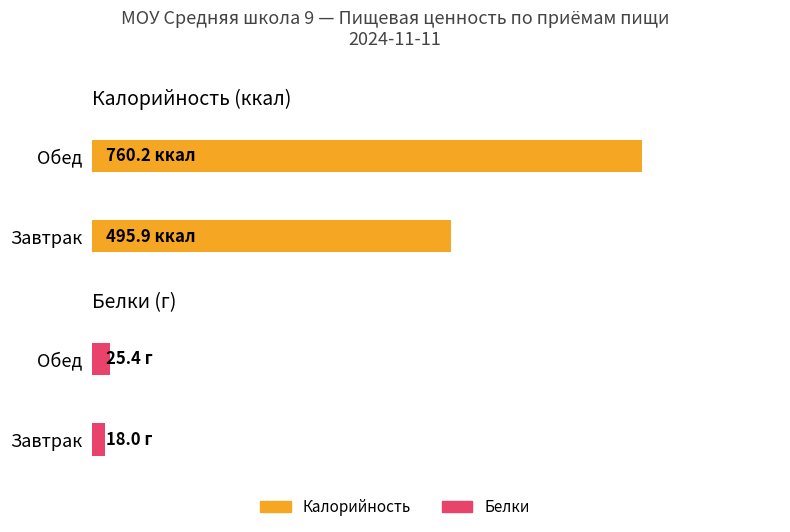

Reading right to left, what are all the values shown in this chart?

Калорийность: 760.2	495.9
Белки: 25.4	18.0